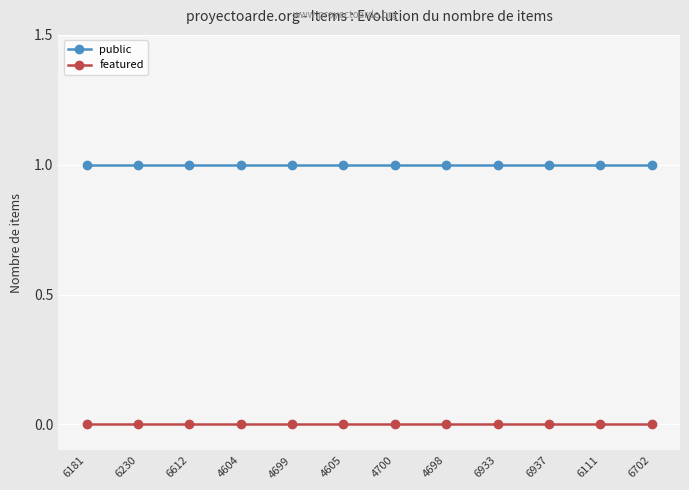

What is the label of the 10th point from the right?

6612